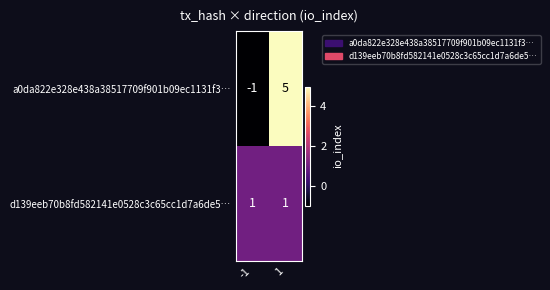

Reading left to right, transcribe all the data shown in this chart.

a0da822e328e438a38517709f901b09ec1131f3…: -1=-1	1=5
d139eeb70b8fd582141e0528c3c65cc1d7a6de5…: -1=1	1=1